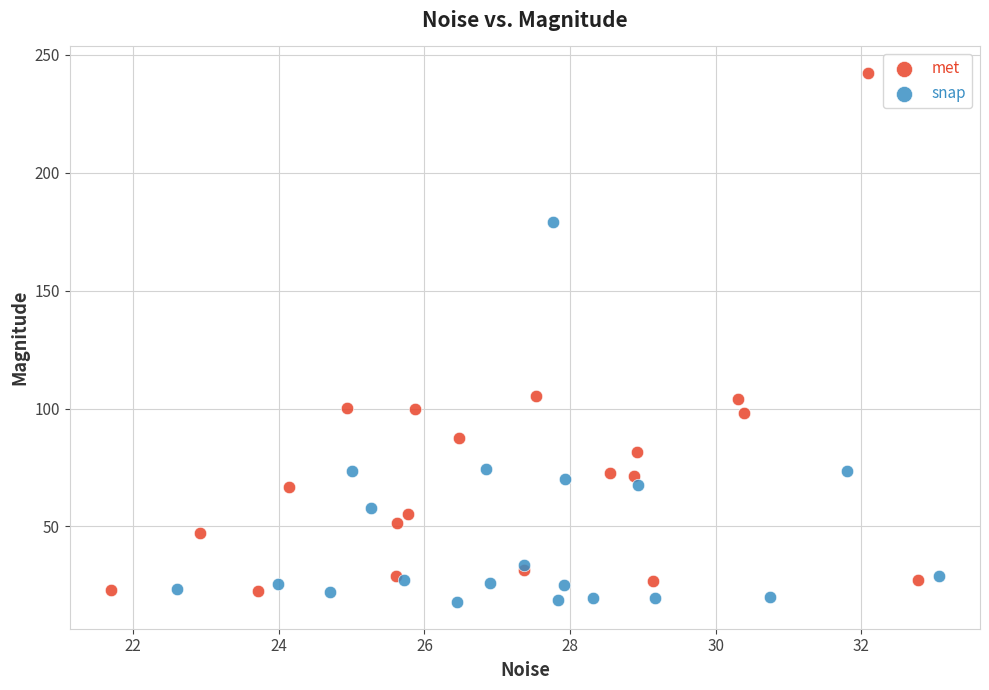

Which series contains the highest Y value?

met